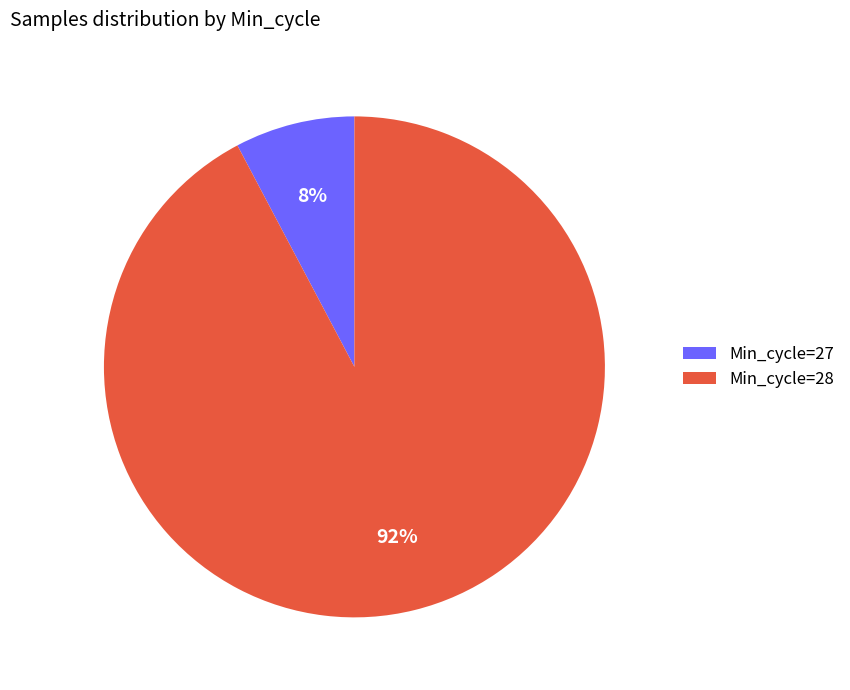

Between Min_cycle=27 and Min_cycle=28, which is larger?

Min_cycle=28